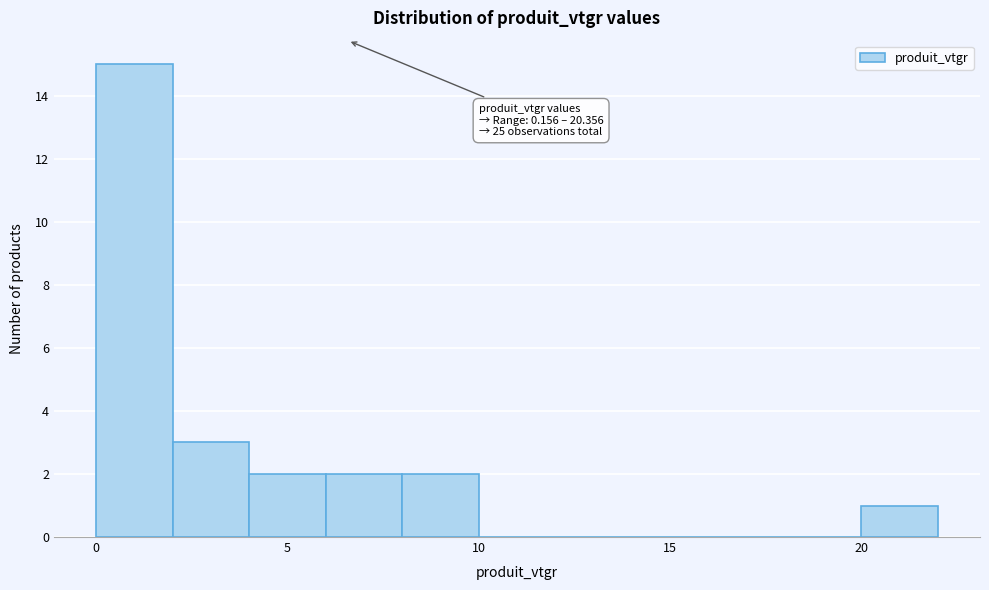

Over which range of the x-axis is the bar tallest?

0 to 2